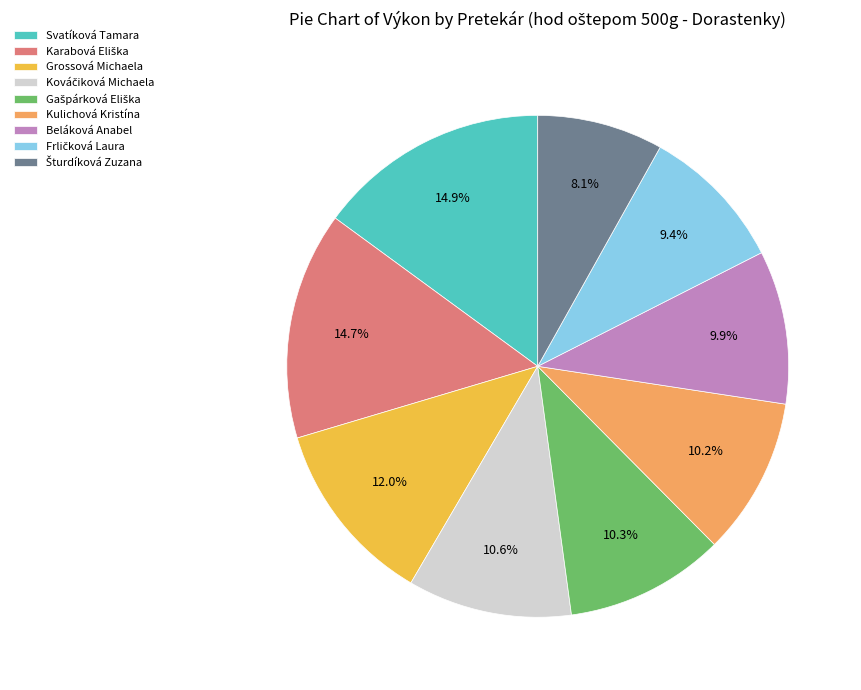

Is there any slice that represents more than half of the pie?

No